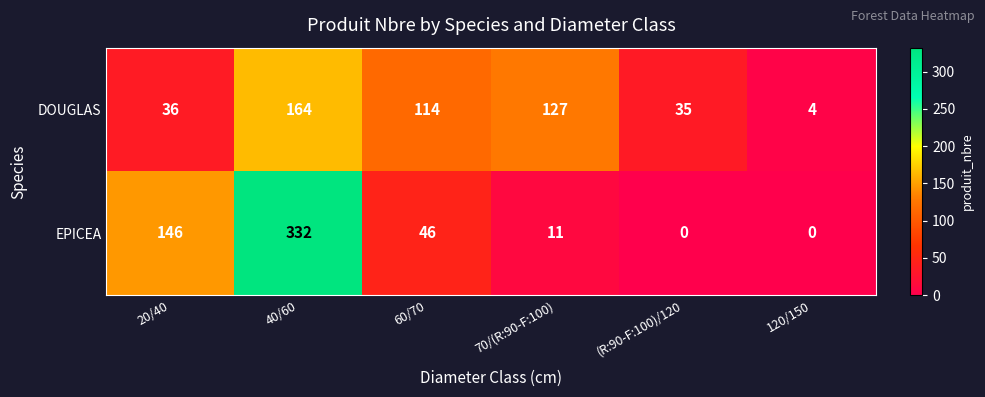

Between 20/40 and 60/70, which series saw the biggest shift?

EPICEA